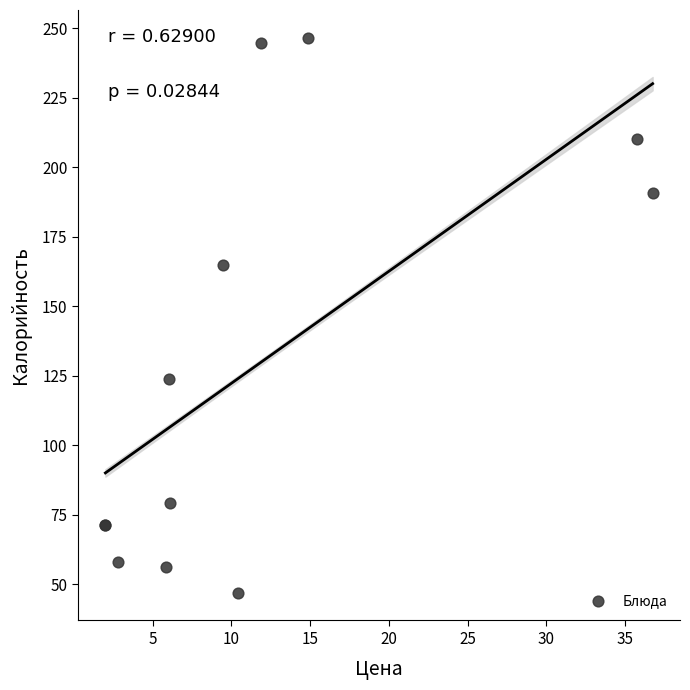

What Y value in the scatter plot is closest to 146?

165.0